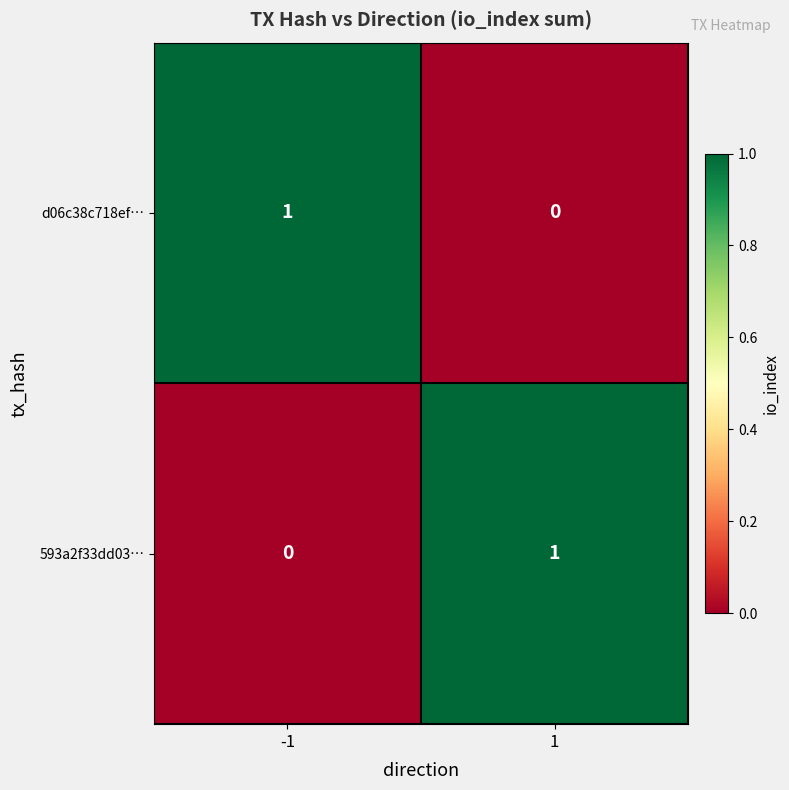

List the labels in order of 593a2f33dd03… value, largest first.

1, -1